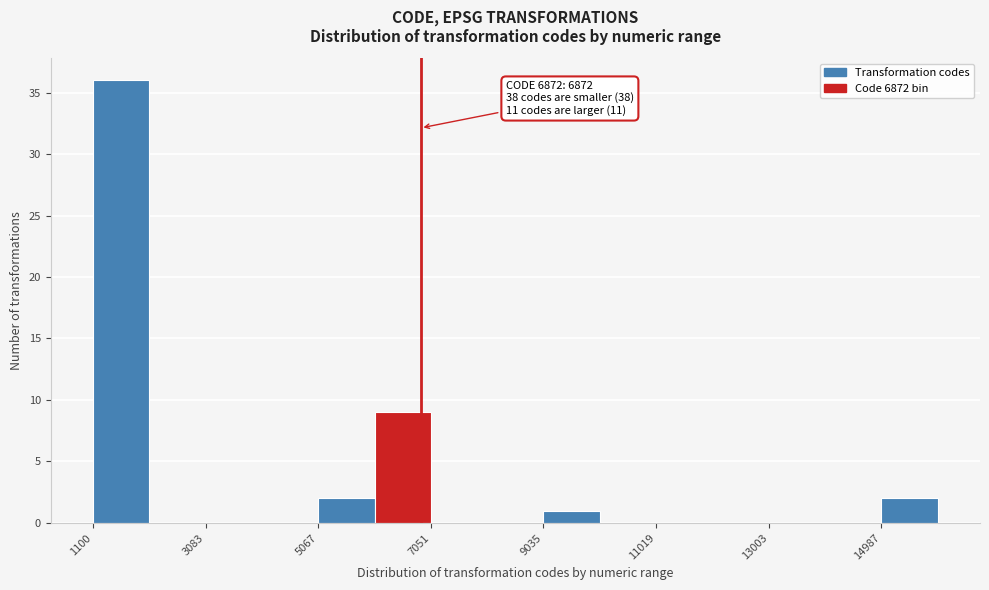

Which range on the x-axis has the tallest bar?

1200 to 2000